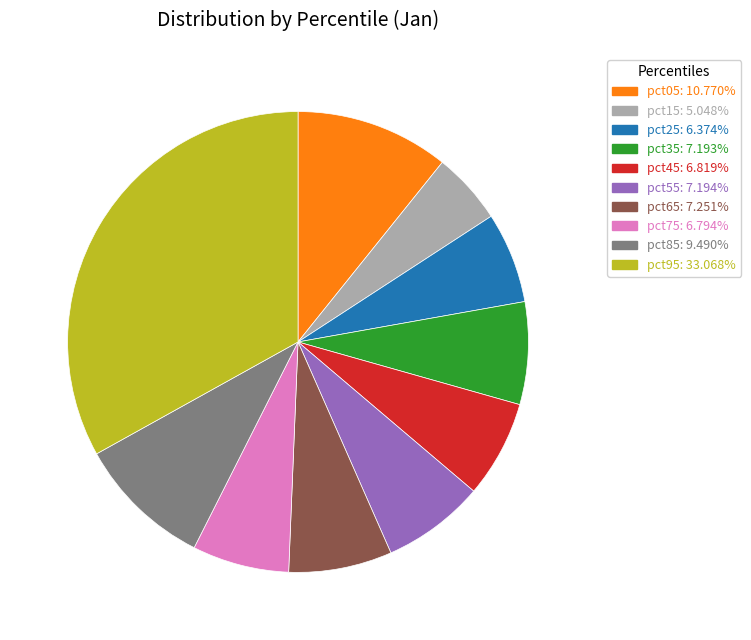

How many slices are in this pie chart?

10